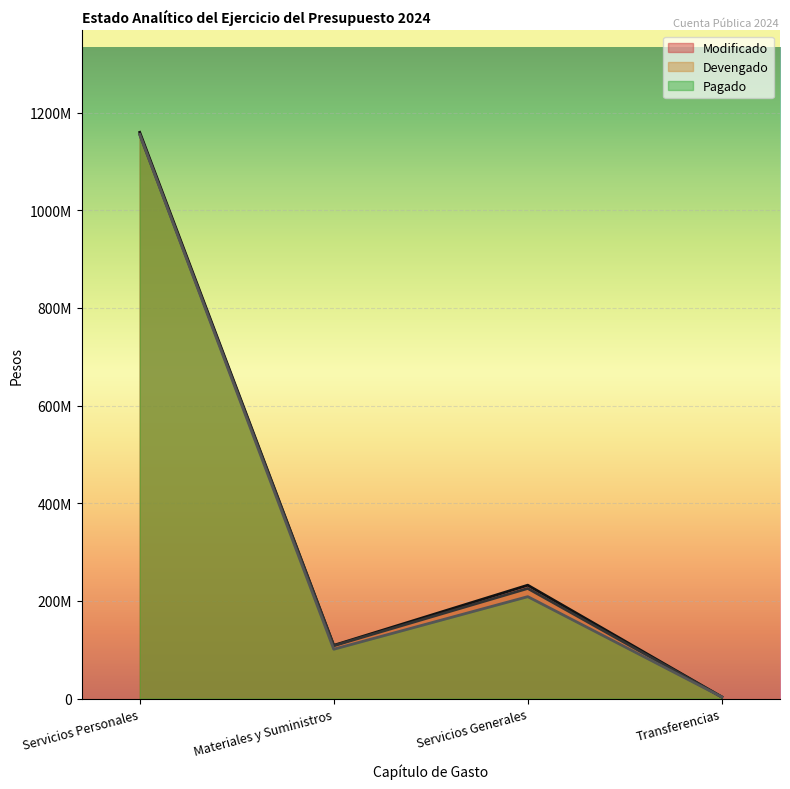

Reading left to right, transcribe all the data shown in this chart.

Modificado: 1159743105	109120039	232308812	3435370
Devengado: 1155292317	108342924	225659043	3399180
Pagado: 1155292317	101139681	208827783	3399180